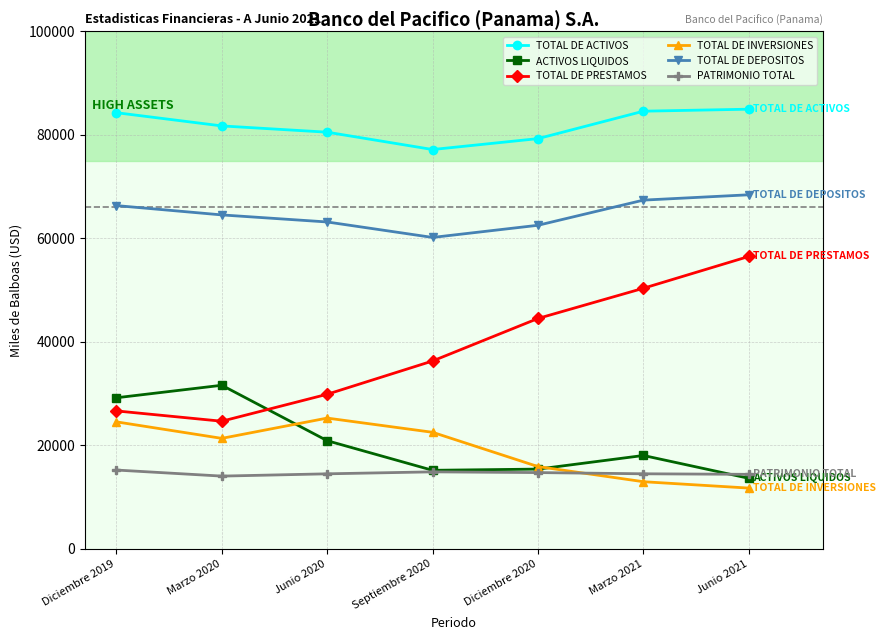

The TOTAL DE ACTIVOS series shows 84966.6 at Junio 2021. True or false?

True